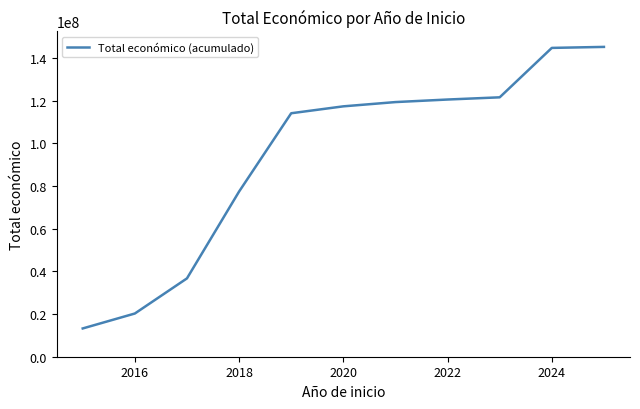

Does the chart display data point markers on the line(s)?

No